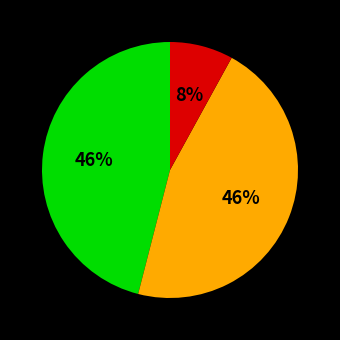

To the nearest percent, what is the average slice percentage?

33%